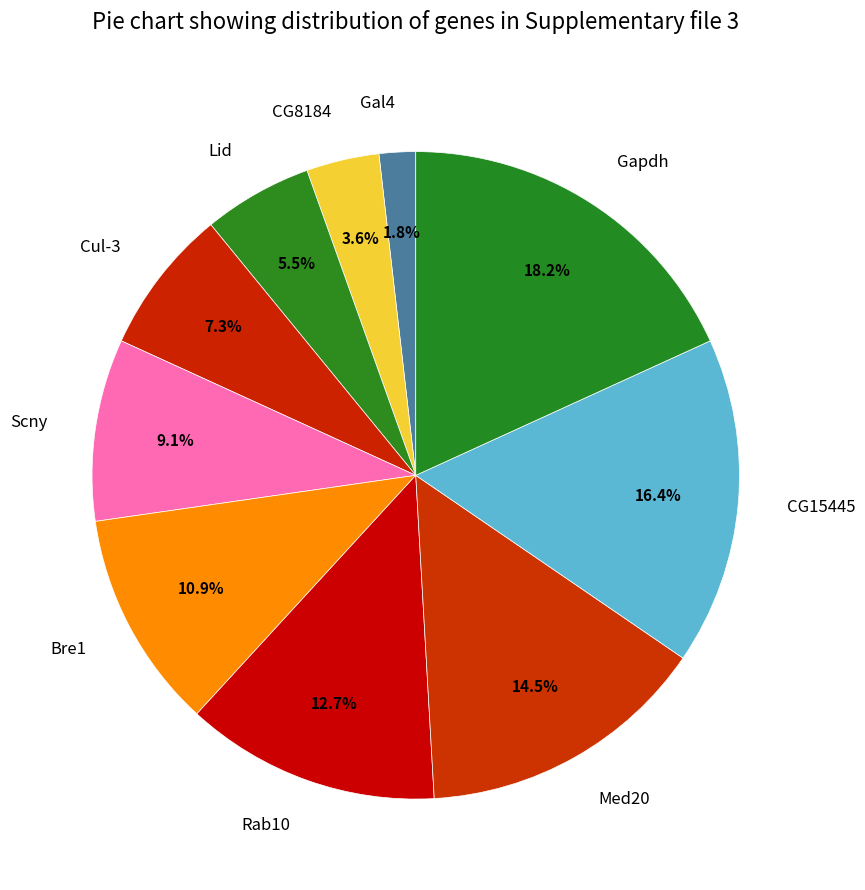

To the nearest percent, what percentage of the pie is CG8184?

4%